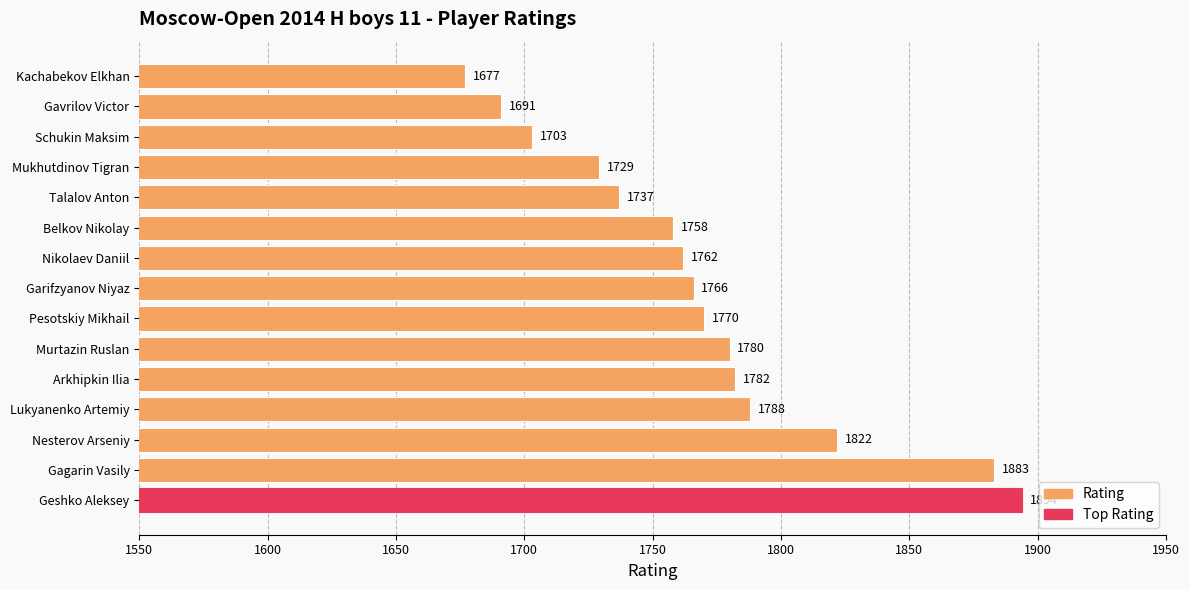

The value at Kachabekov Elkhan is 609. True or false?

False